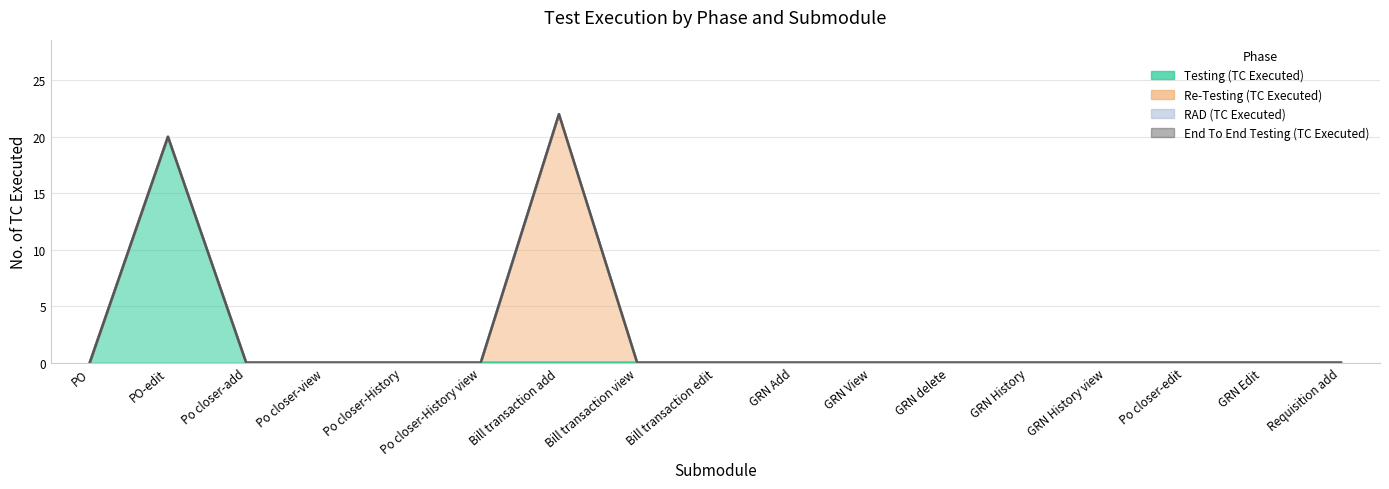

How many lines are shown in the chart?

4